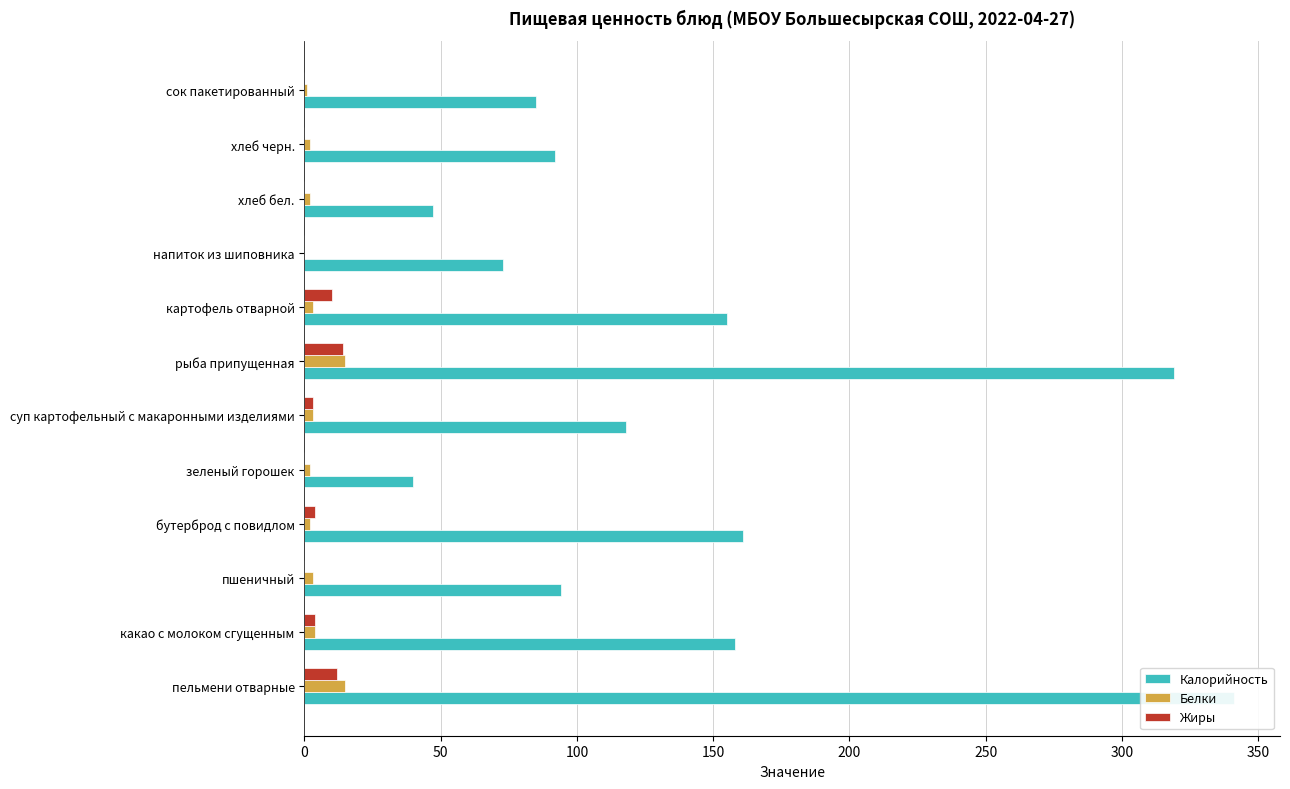

What position from the left is 150?

4